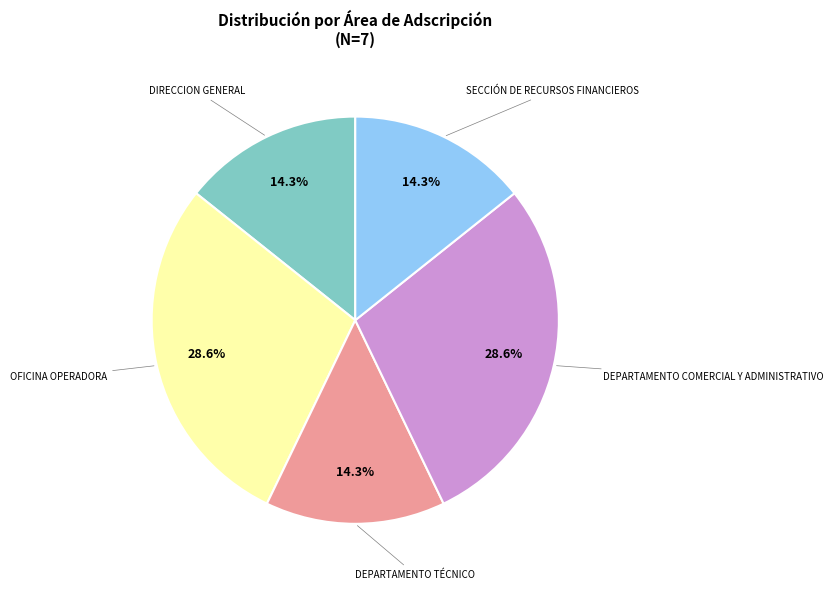

Is there a majority slice in this chart?

No